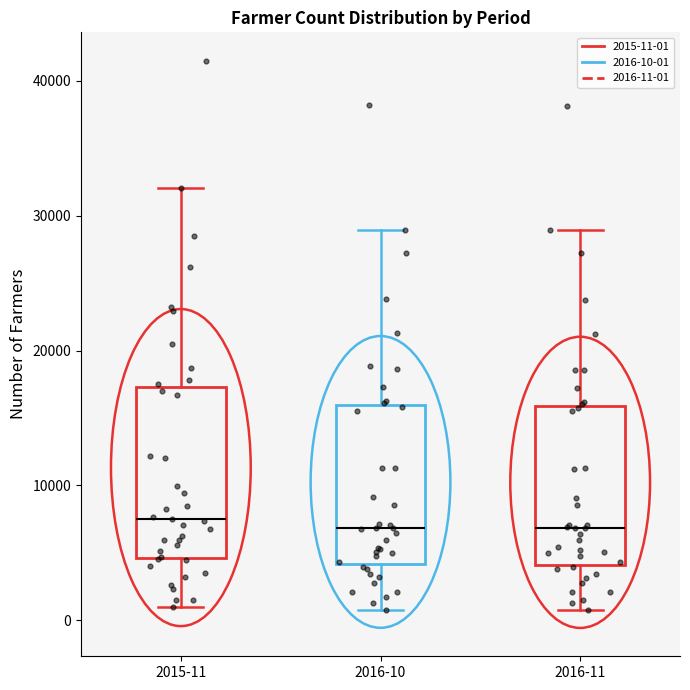

Reading left to right, read every box against the y-axis: the position of its median line, the range the box covers, and the ends of its whiskers. The values are not printed on the chart, so give them approximately, as read against the axis.

2015-11: median 8000, box 5000 to 17000, whiskers 1000 to 32000
2016-10: median 7000, box 4000 to 16000, whiskers 1000 to 29000
2016-11: median 7000, box 4000 to 16000, whiskers 1000 to 29000